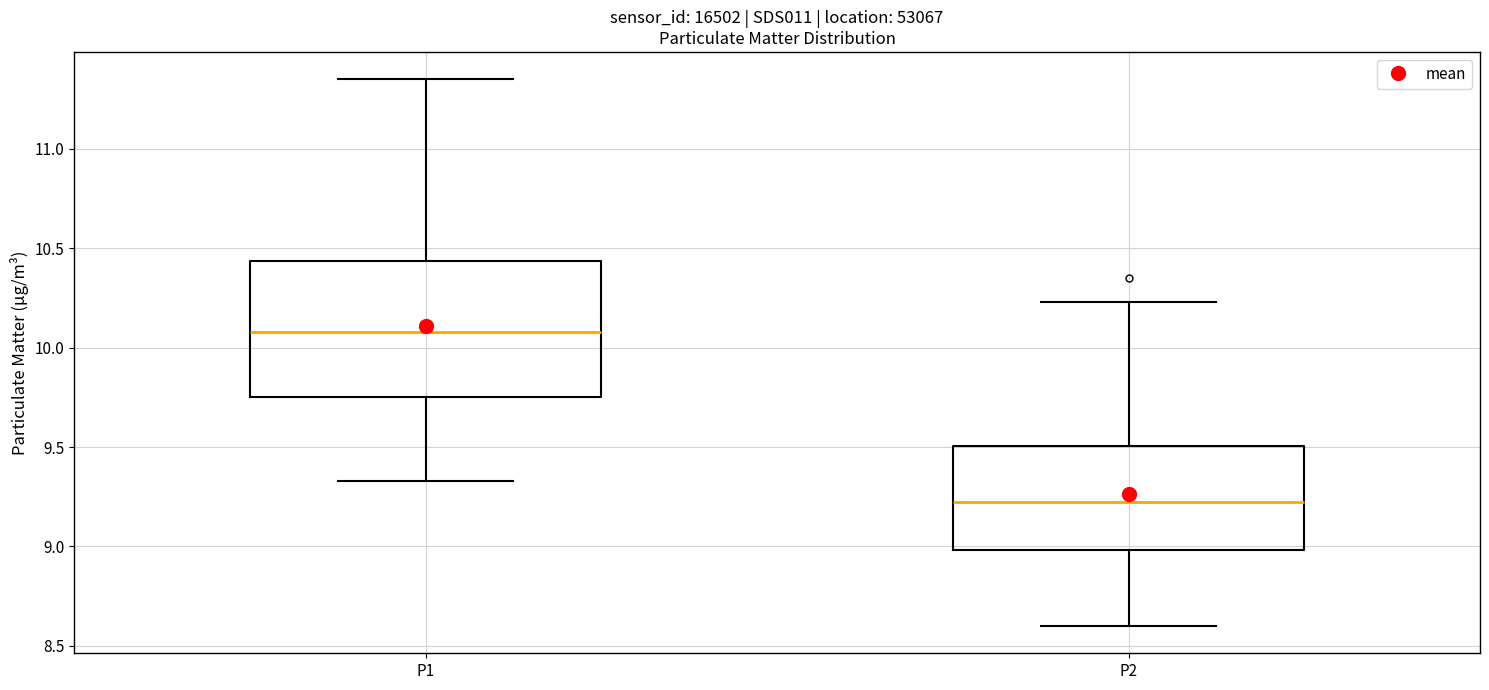

Where does the lower whisker of the box for P2 end on the y-axis? The values are not printed on the chart, so give them approximately, as read against the axis.

8.60